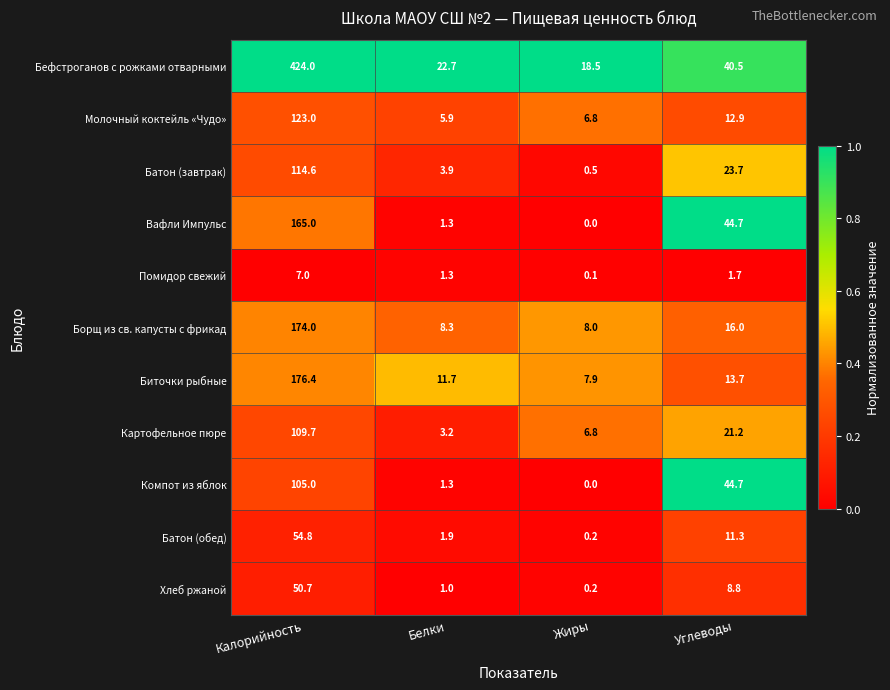

What is the minimum value for Картофельное пюре?

3.2